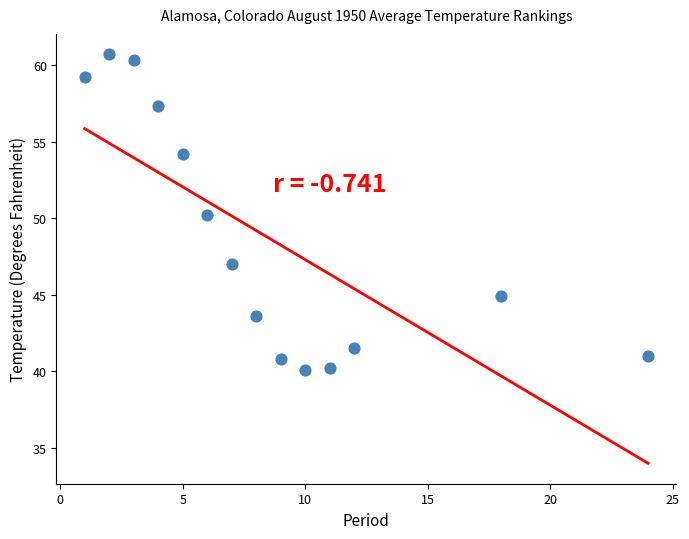

What is the range of X values (max minus min)?

23.0